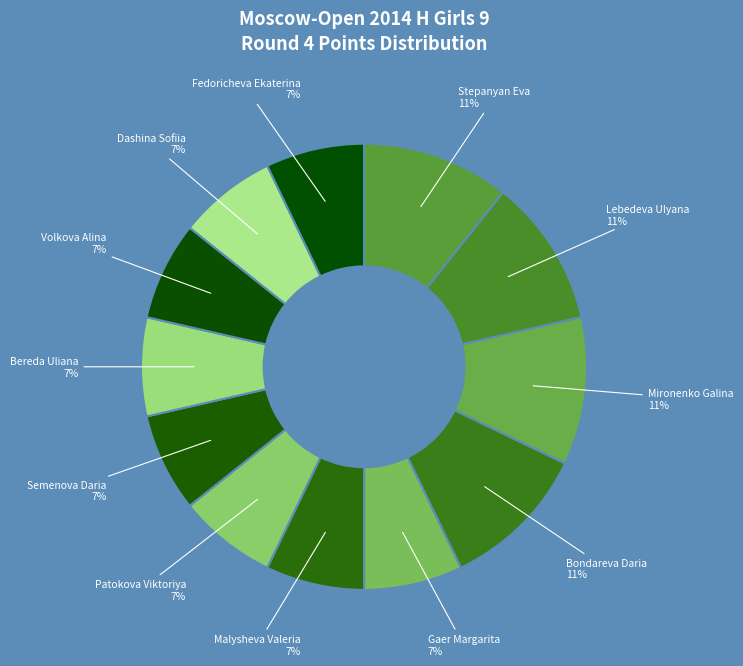

Combined, do Volkova Alina and Fedoricheva Ekaterina account for over 50%?

No